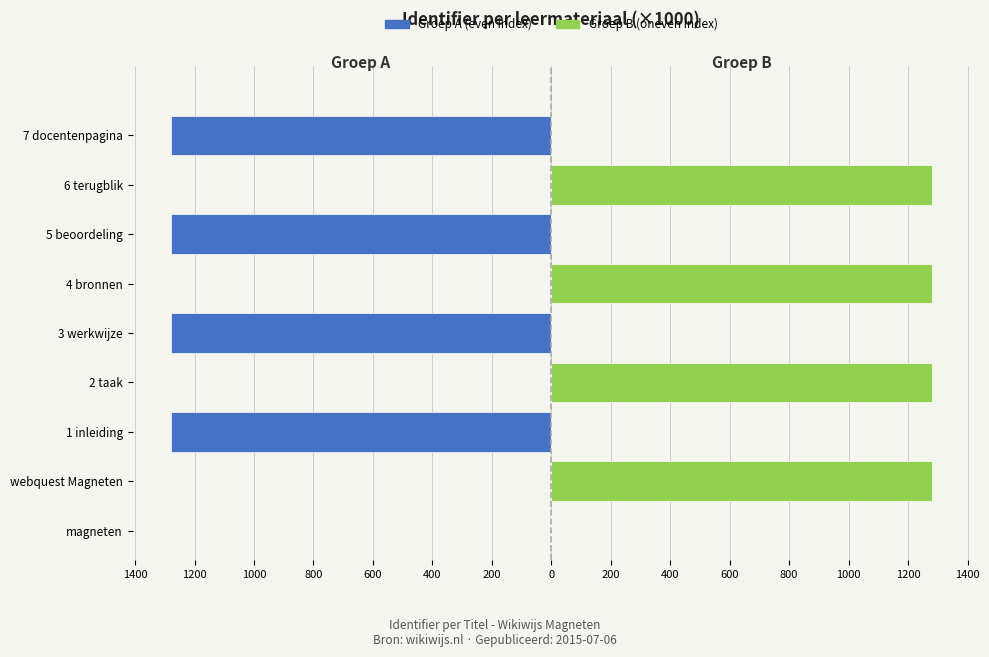

What is the greatest value displayed?

1280.4